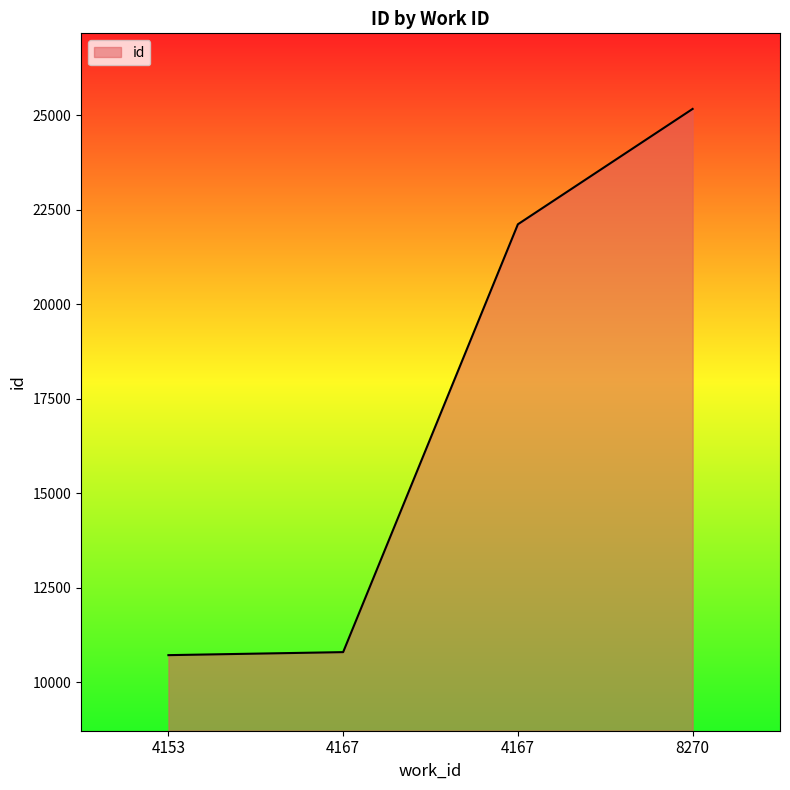

Is this an area chart (filled region under the line)?

Yes